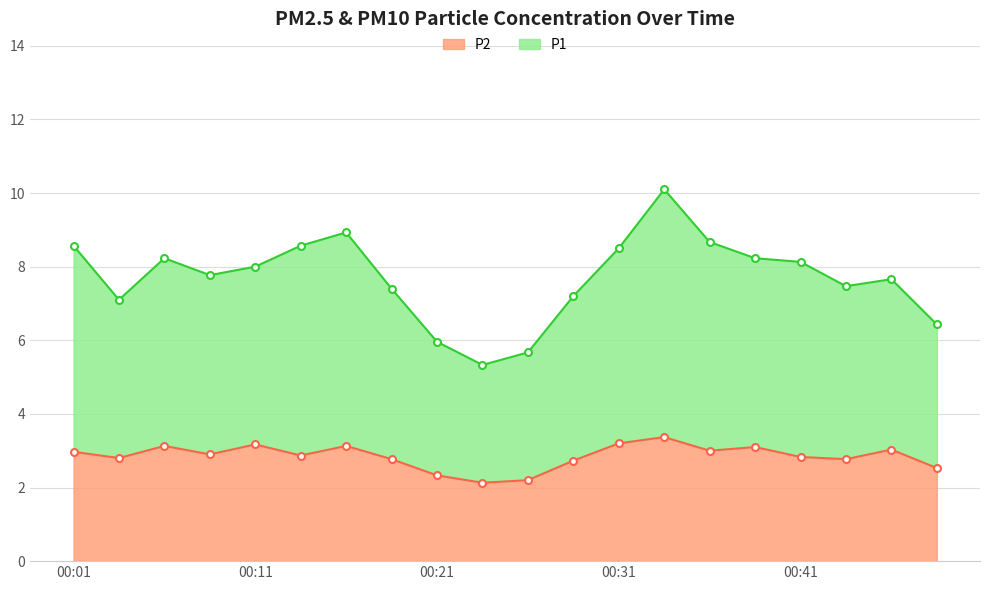

What is the highest value of the P1 series?

10.2